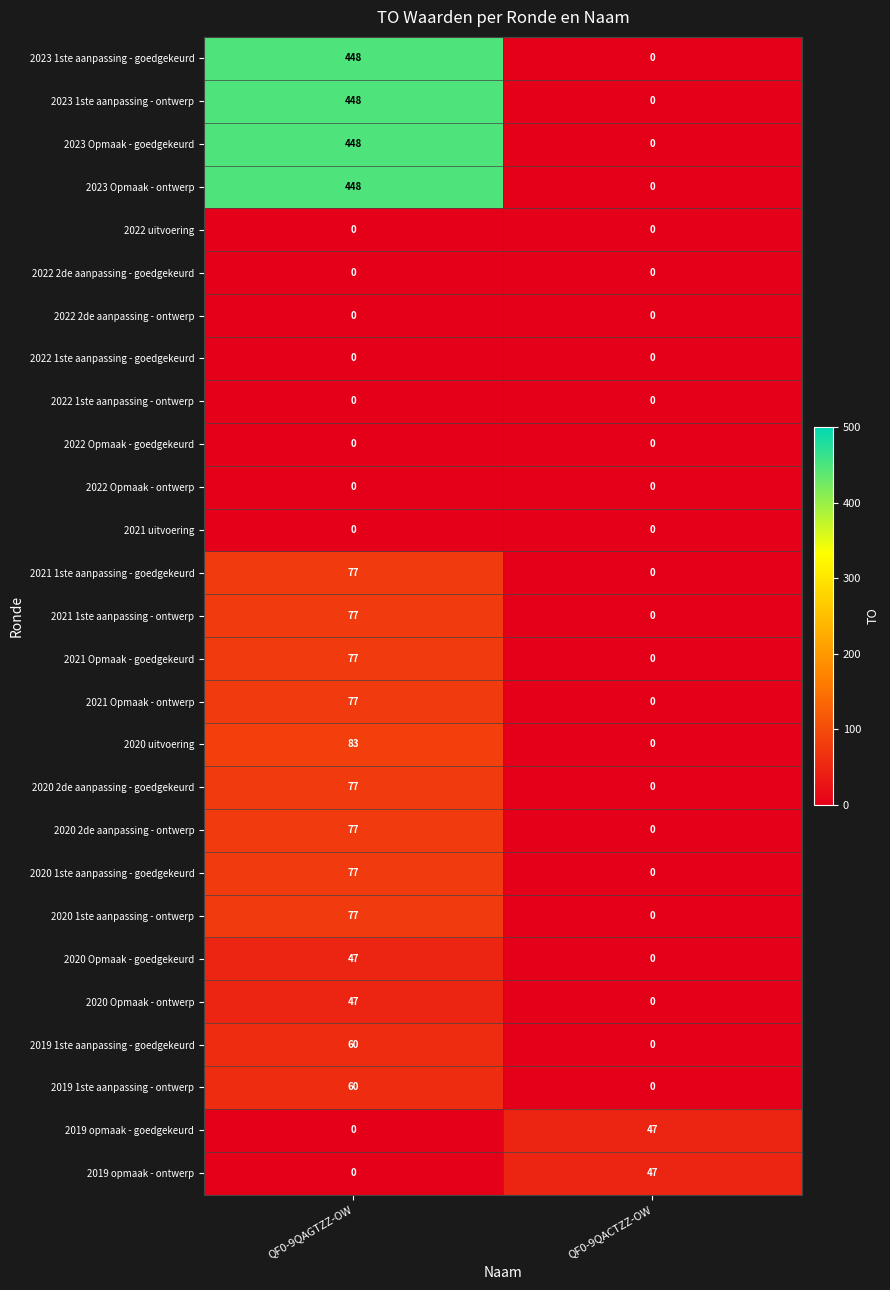

At which label is 2020 Opmaak - goedgekeurd closest to 23?

QF0-9QACTZZ-OW